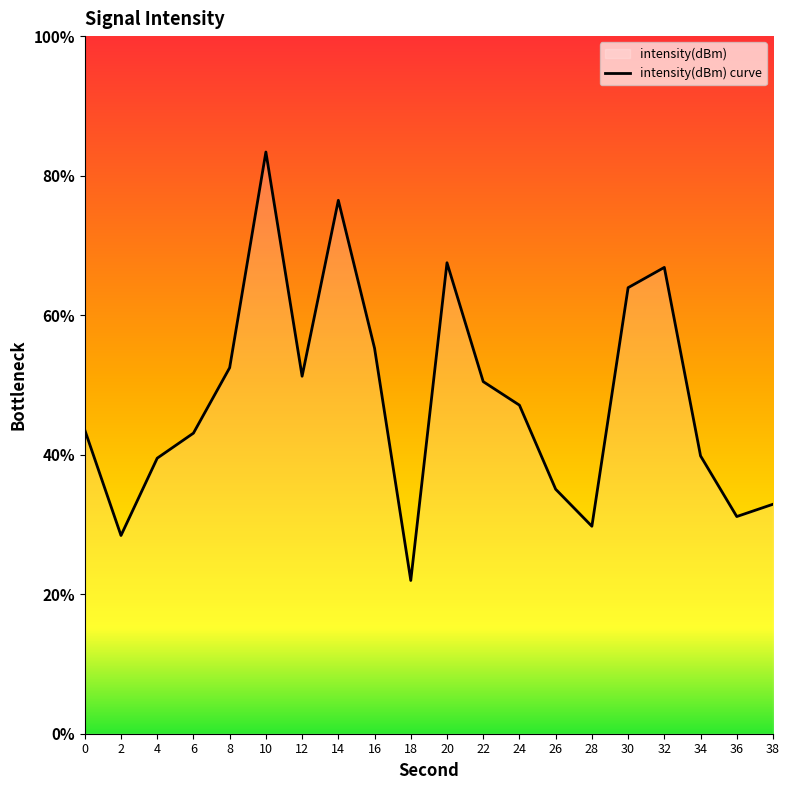

How many interior local peaks (higher than both neighbors) does the data have?

4